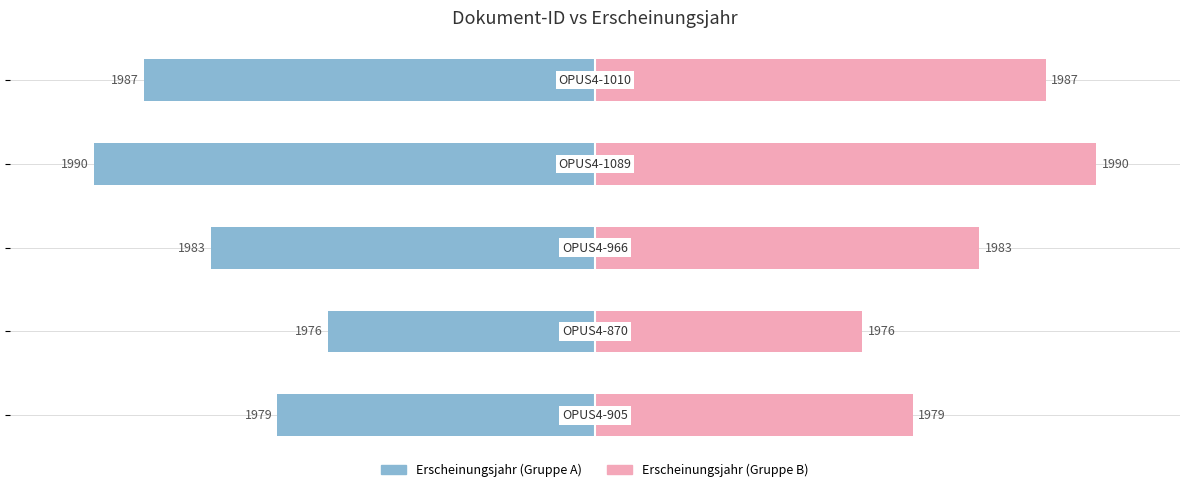

Are the bars grouped side by side (vs. stacked)?

Yes